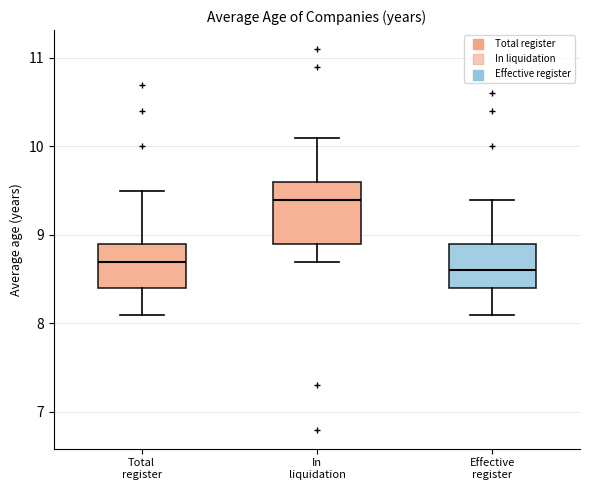

Where is the lower edge of the box for In liquidation on the y-axis? The values are not printed on the chart, so give them approximately, as read against the axis.

8.9